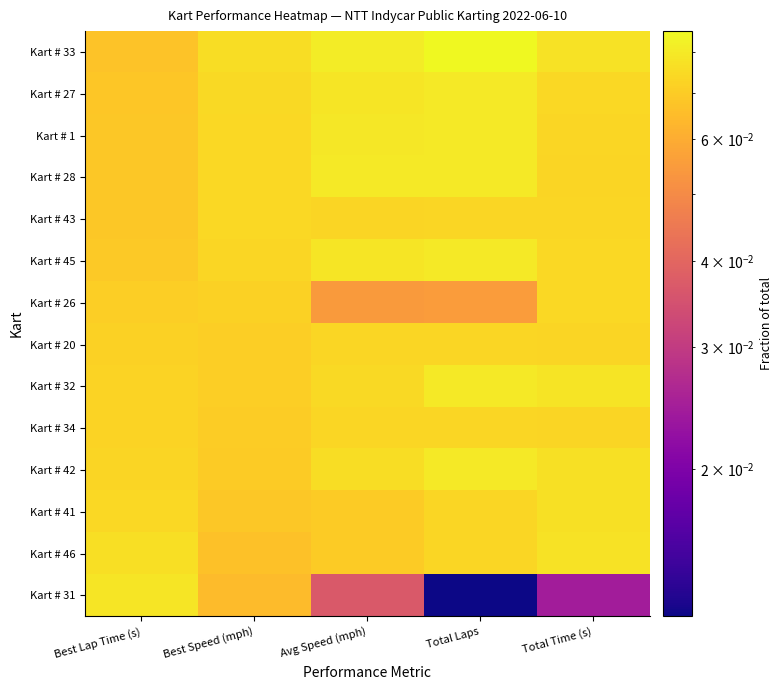

Which series has the largest range (max minus min)?

Kart # 31